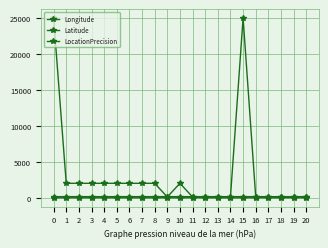

Which category has the highest value in the Latitude series?

15